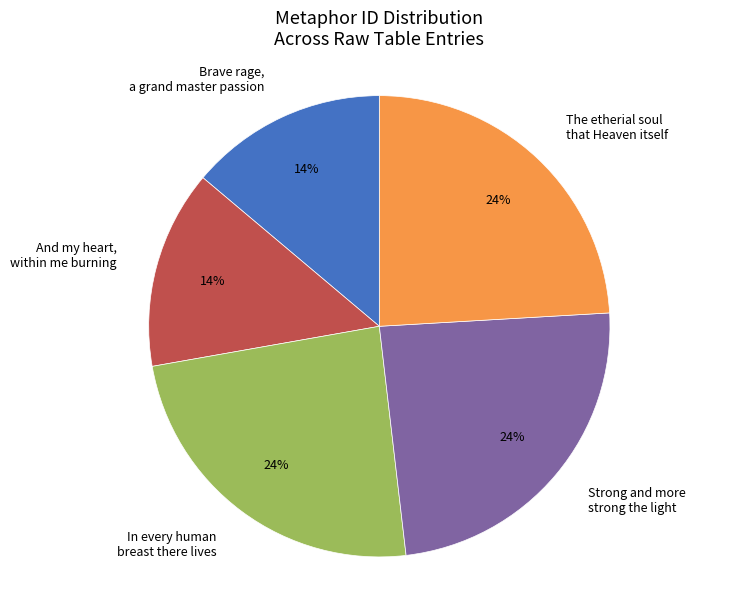

To the nearest percent, what is the difference between the largest and smallest slice percentages?

10%